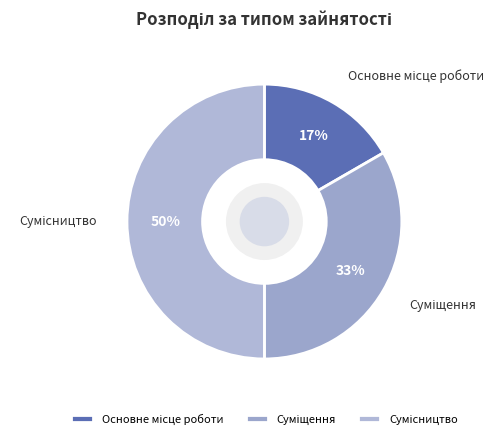

To the nearest percent, what is the average slice percentage?

33%